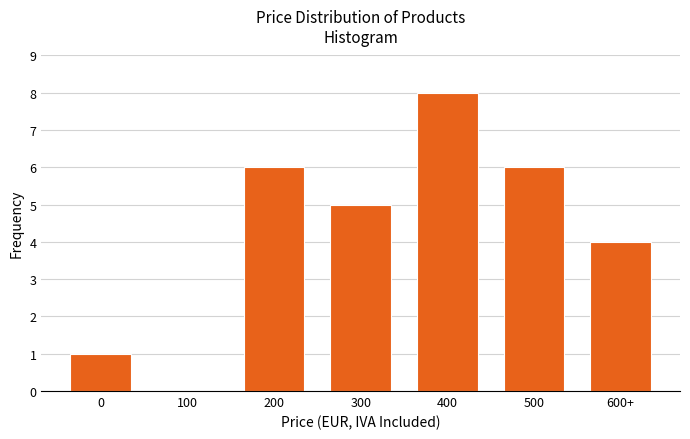

Reading left to right, transcribe all the data shown in this chart.

0=1	100=0	200=6	300=5	400=8	500=6	600+=4